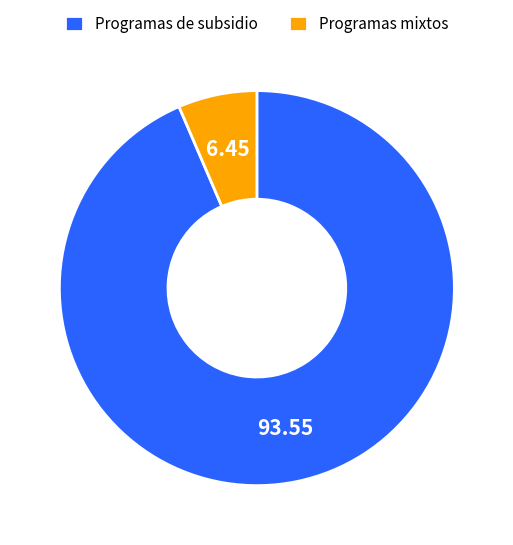

Rank the categories by value from highest to lowest.

Programas de subsidio, Programas mixtos